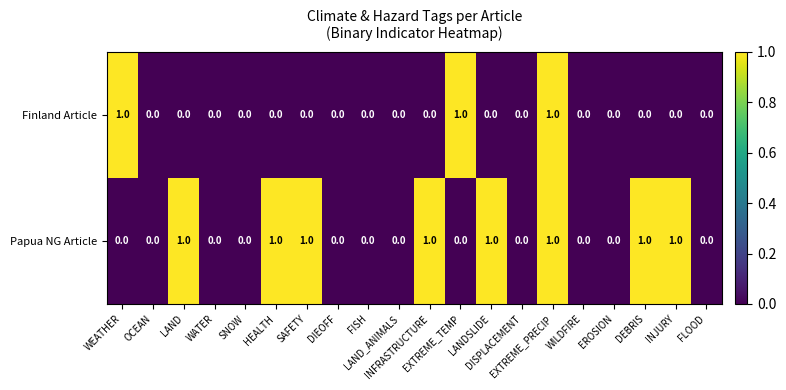

How many Finland Article values are between 0 and 1?

20